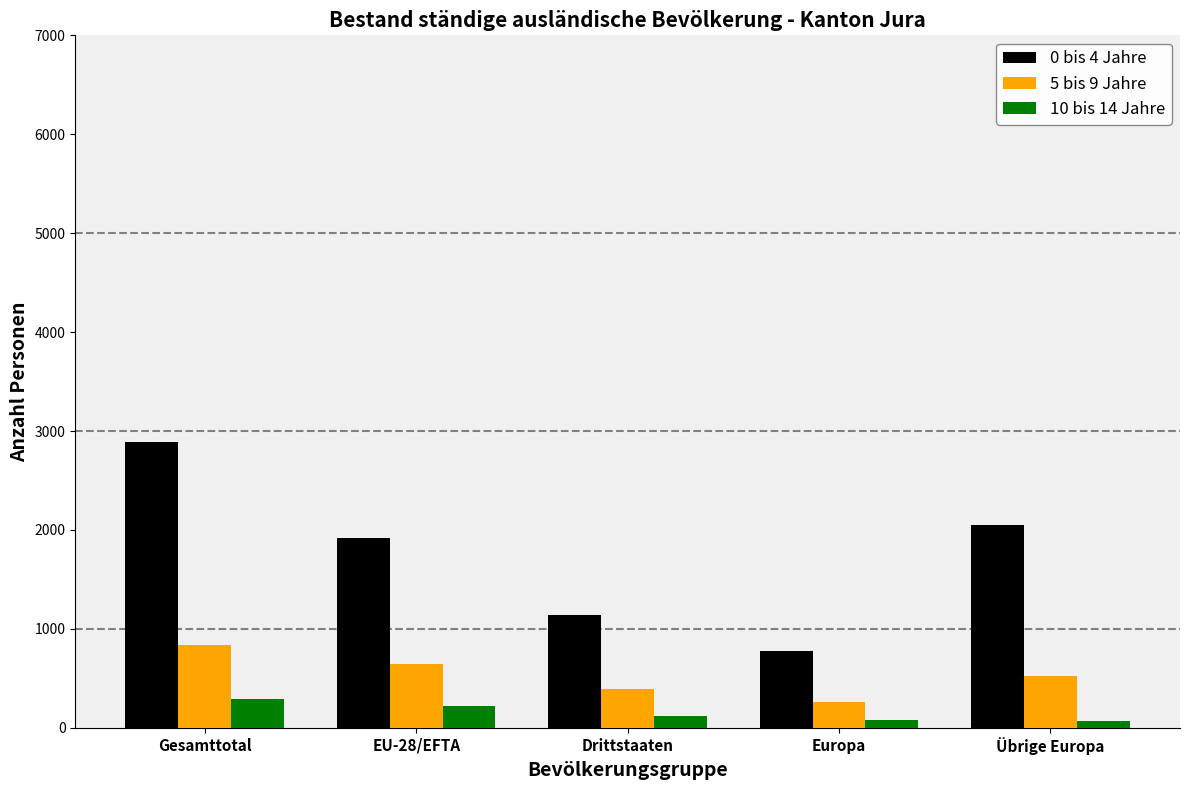

How many data points does each series have?

5